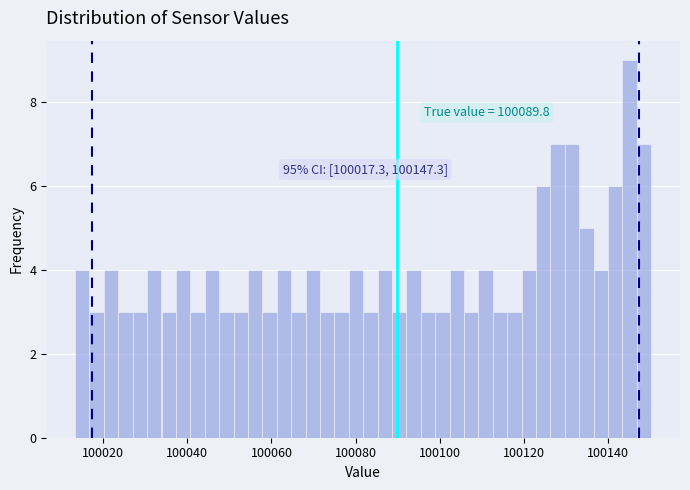

Around what value on the x-axis is the tallest bar? Give the approximate position of its centre, as read against the axis.

100146